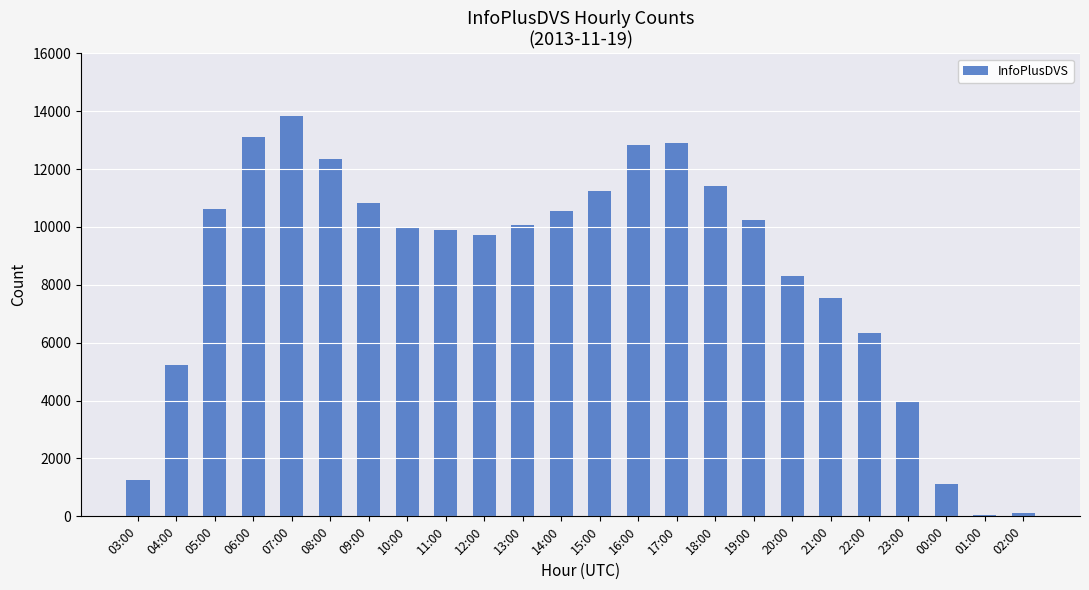

The value at 12:00 is 9718. True or false?

True